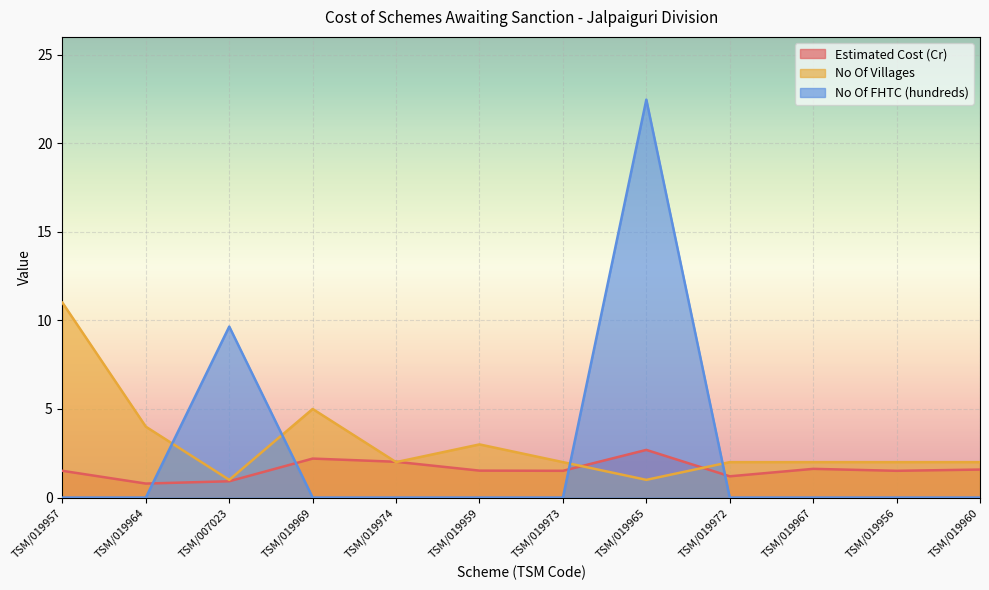

What position from the left is TSM/019965?

8